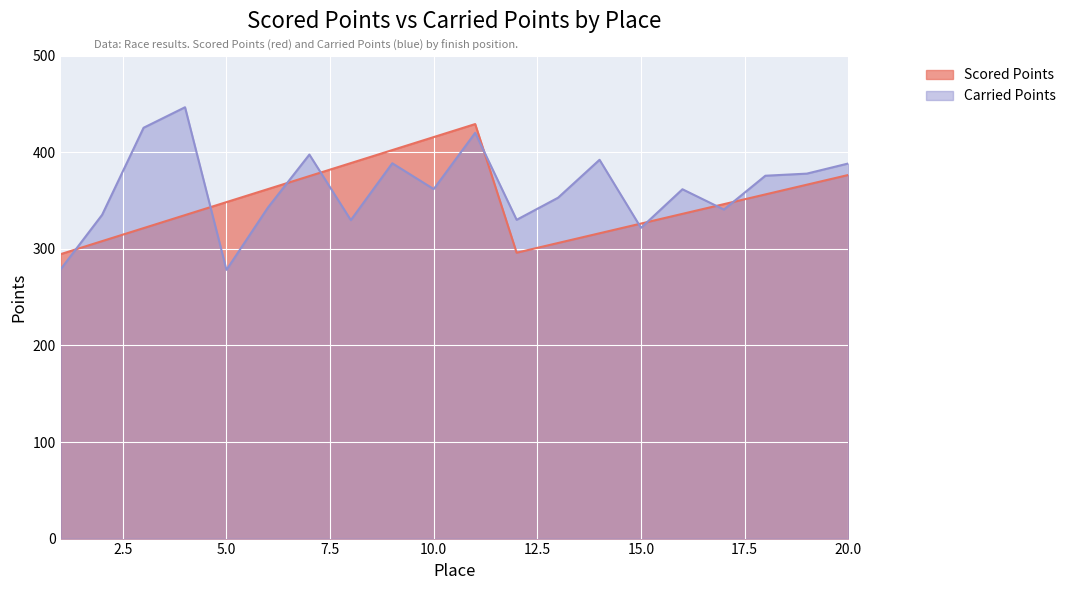

What is the difference between the Scored Points values at 10 and 6?

53.9